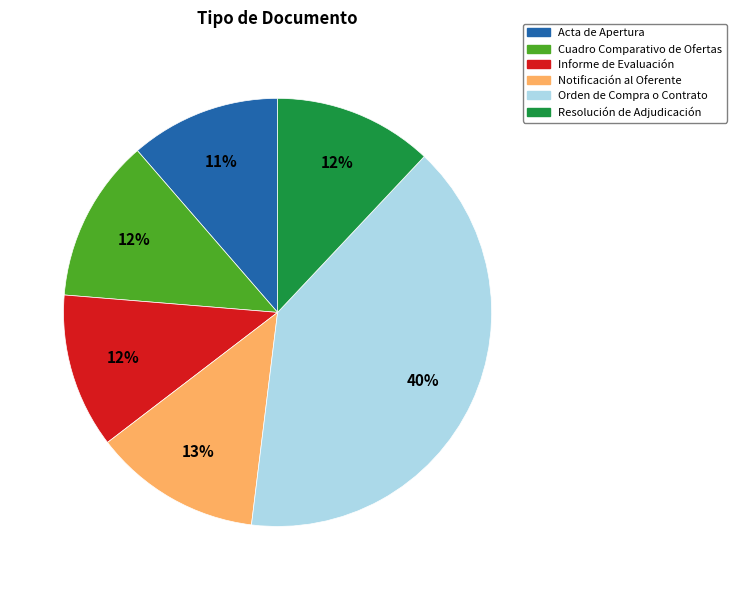

The Notificación al Oferente slice represents 6% of the pie. True or false?

False